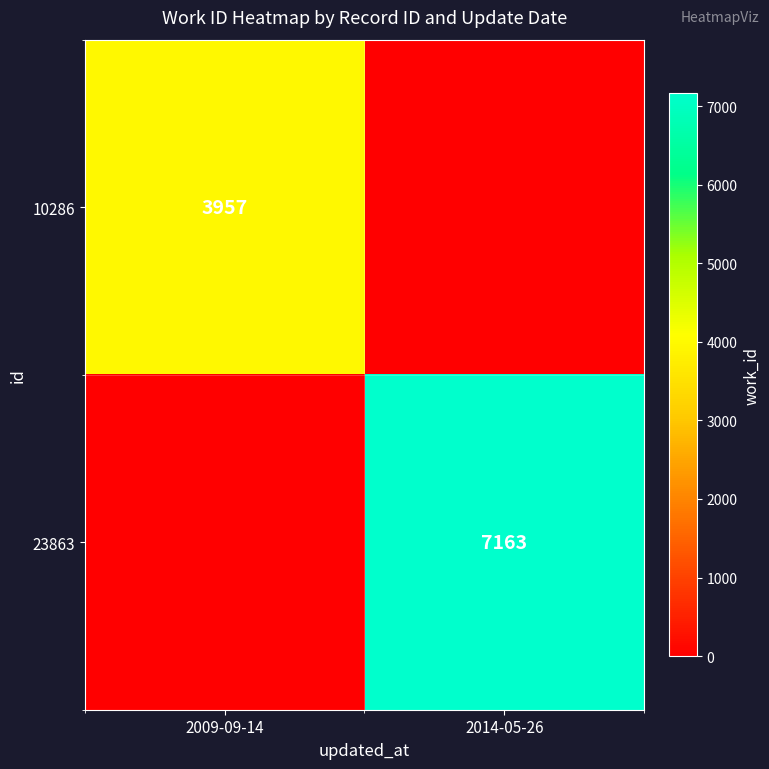

Is it true that 23863 equals 7163 at 2014-05-26?

True